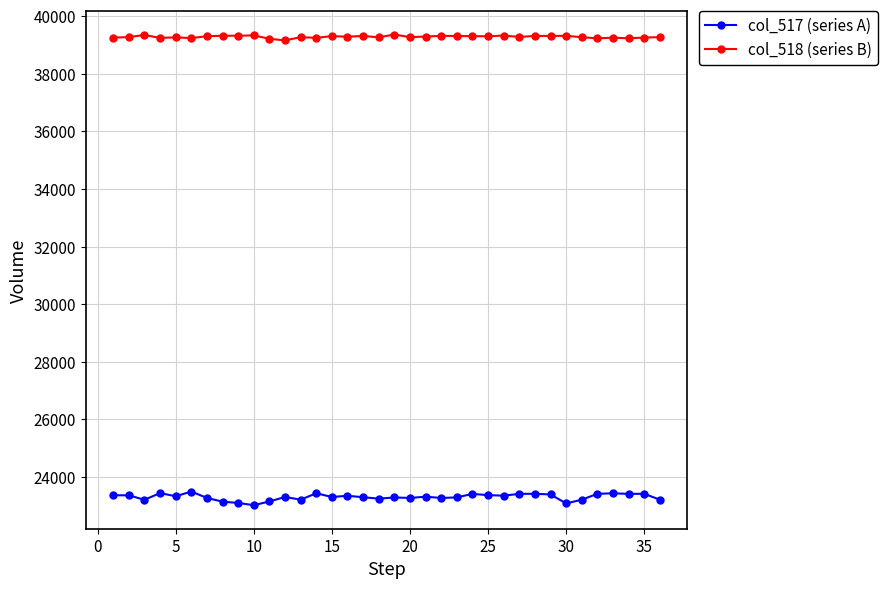

Which series has the largest range (max minus min)?

col_517 (series A)